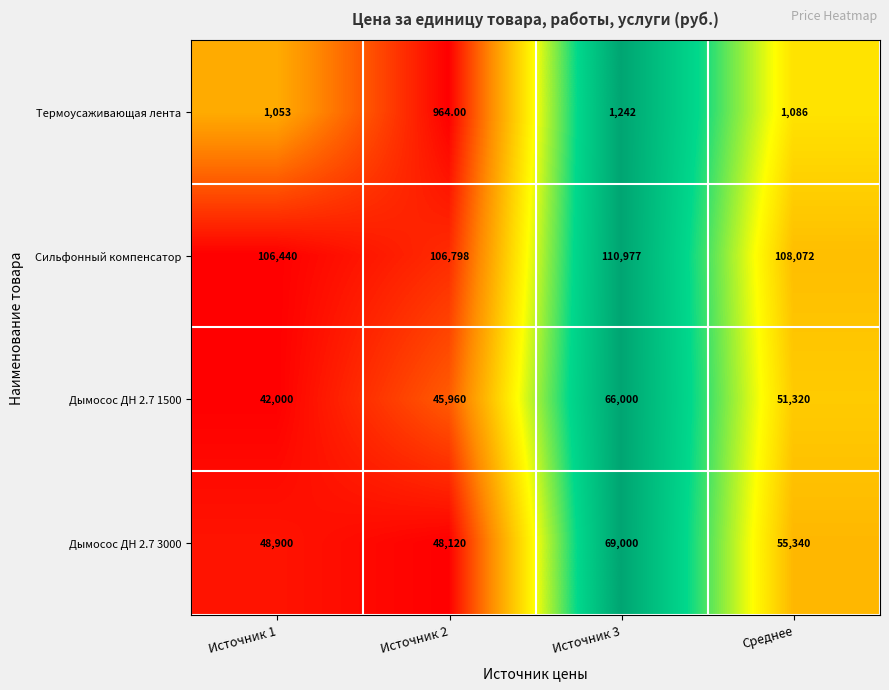

At which label is Термоусаживающая лента closest to 1103?

Среднее